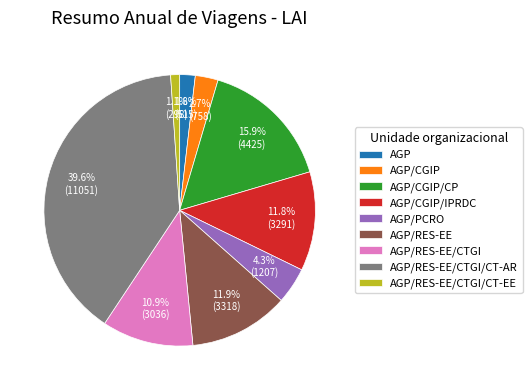

Which slice is the smallest?

AGP/RES-EE/CTGI/CT-EE